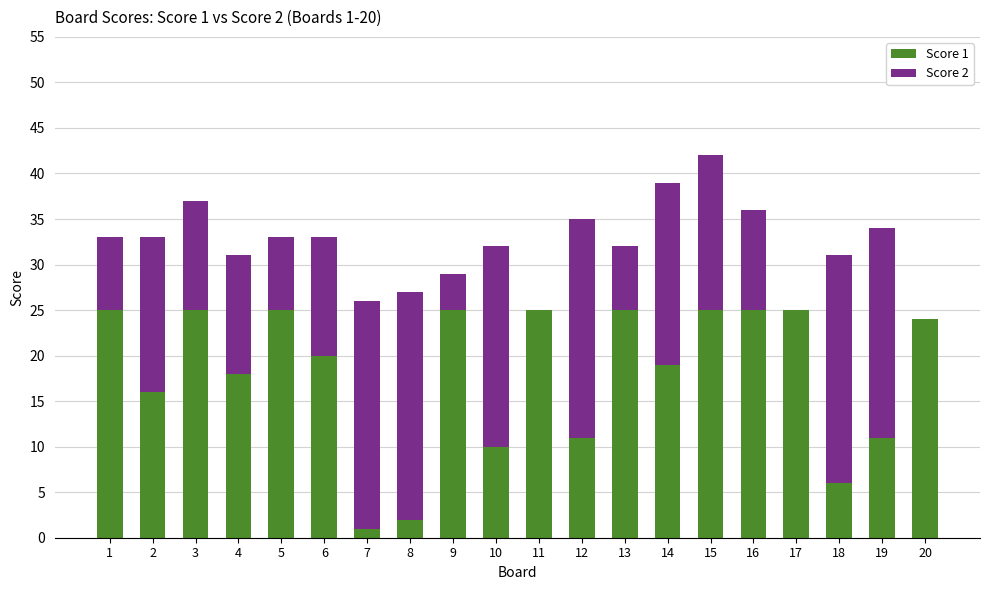

The Score 1 series shows 1 at 7. True or false?

True